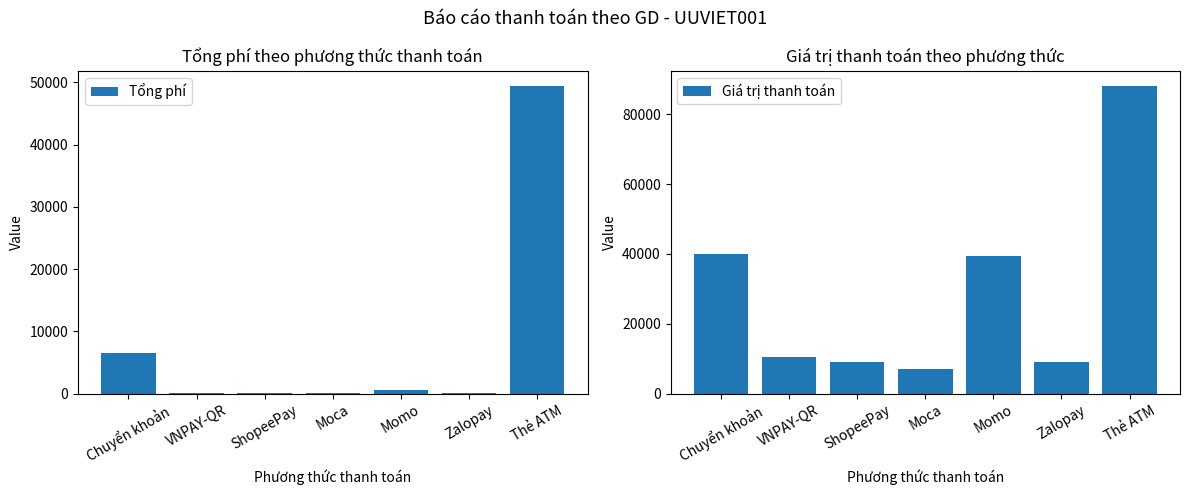

How many data points in Giá trị thanh toán are above 10500?

3